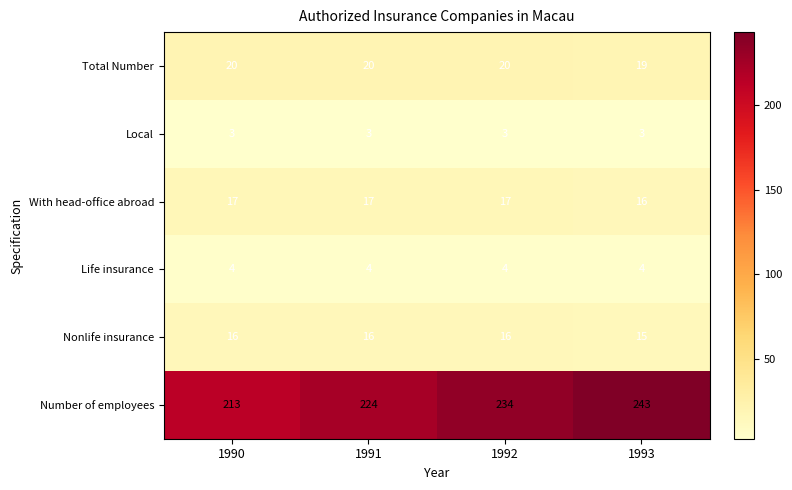

True or false: Number of employees has a value of 213 at 1990.

True